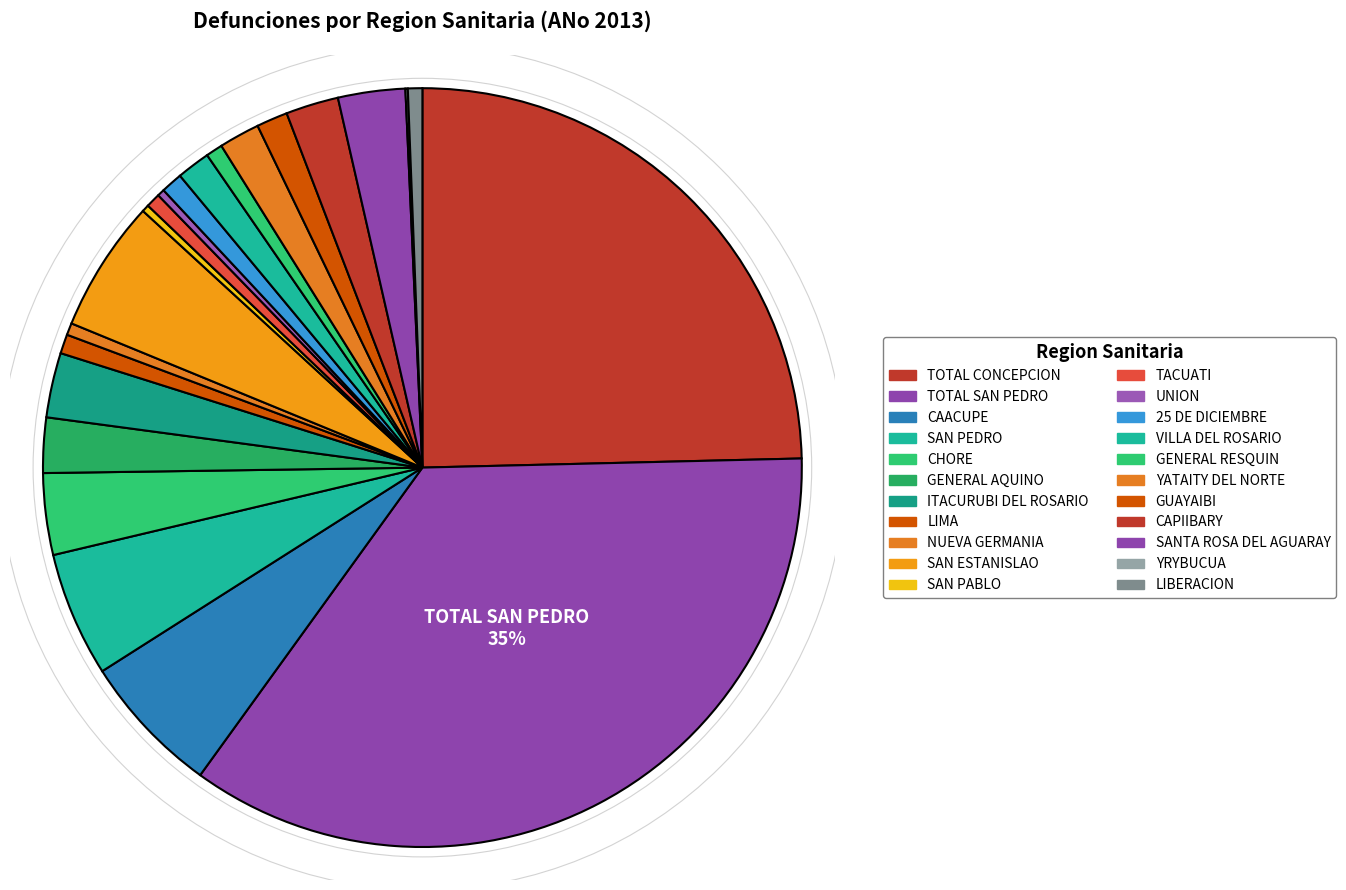

To the nearest percent, what portion does LIBERACION represent?

1%